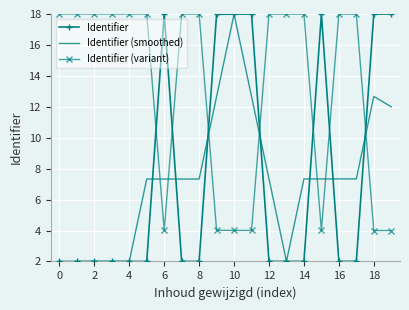

What is the sum of all Identifier (smoothed) values?

145.3